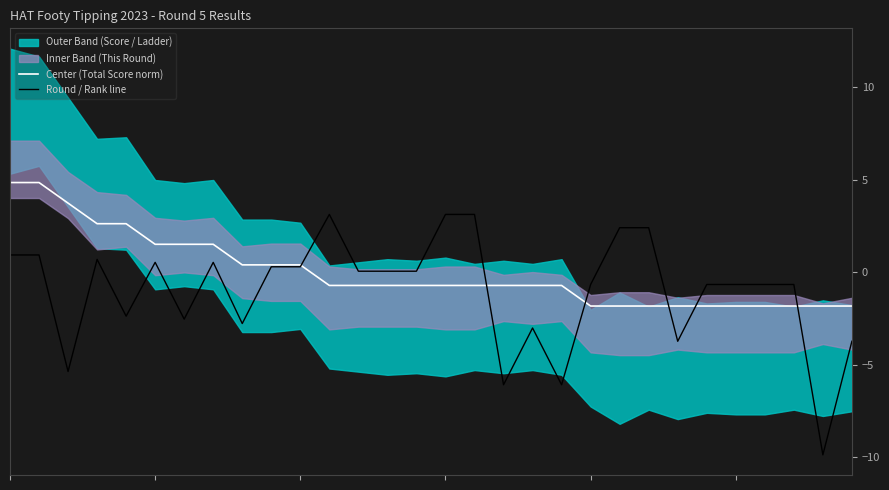

What is the total value across all series at 28?

-11.7